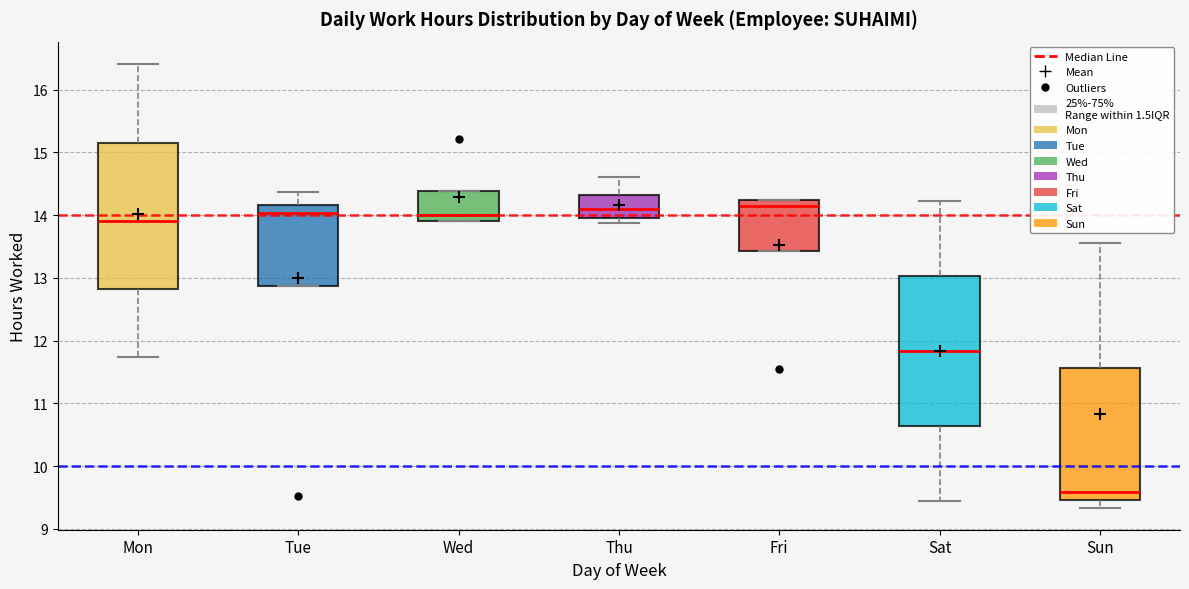

Reading left to right, transcribe this box plot: for each box, give where its median line is, the range the box spans, and where its two whiskers end, as read against the y-axis. The values are not printed on the chart, so give them approximately, as read against the axis.

Mon: median 13.9, box 12.8 to 15.2, whiskers 11.7 to 16.4
Tue: median 14.0, box 12.9 to 14.2, whiskers 12.9 to 14.4
Wed: median 14.0, box 13.9 to 14.4, whiskers 13.9 to 14.4
Thu: median 14.1, box 14.0 to 14.3, whiskers 13.9 to 14.6
Fri: median 14.1, box 13.4 to 14.2, whiskers 13.4 to 14.2
Sat: median 11.8, box 10.6 to 13.0, whiskers 9.4 to 14.2
Sun: median 9.6, box 9.5 to 11.6, whiskers 9.3 to 13.6